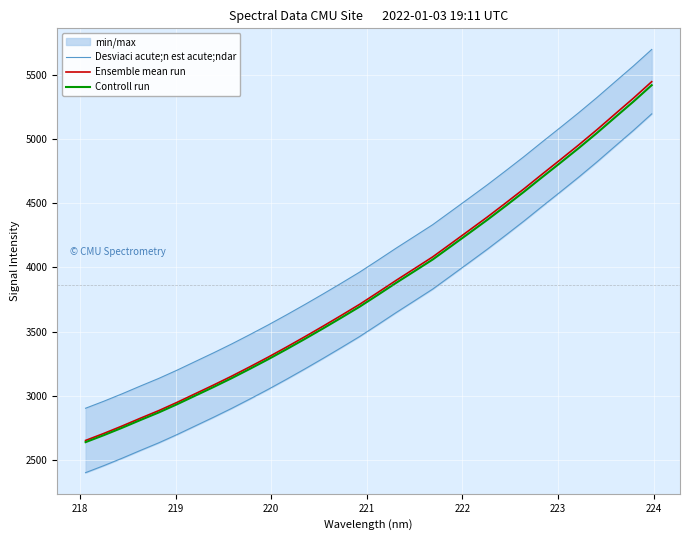

What is the sum of all Desviaci acute;n est acute;ndar values?

131602.6